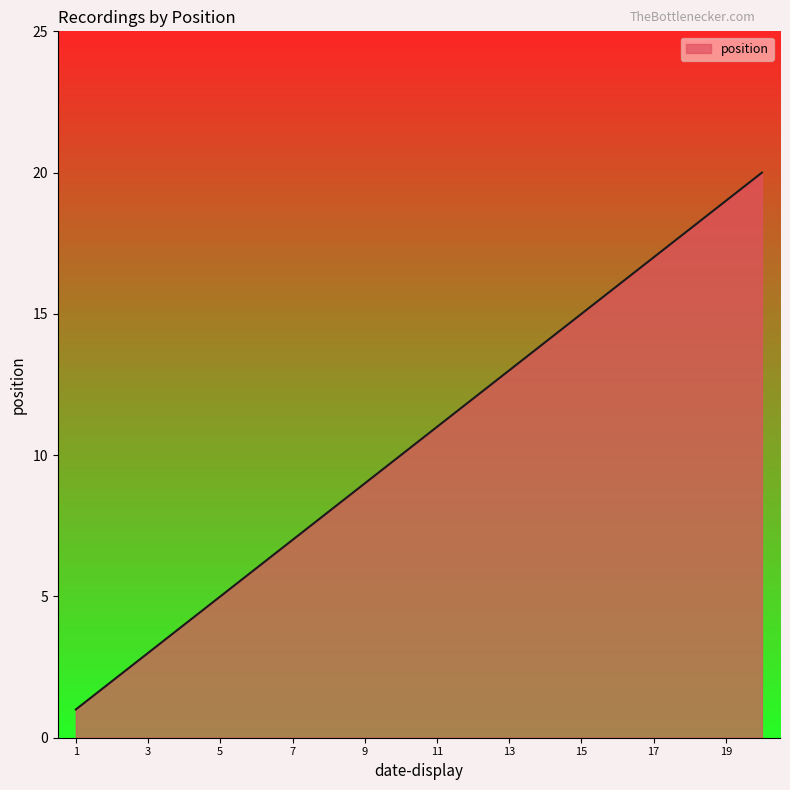

What is the sum of all values?

210